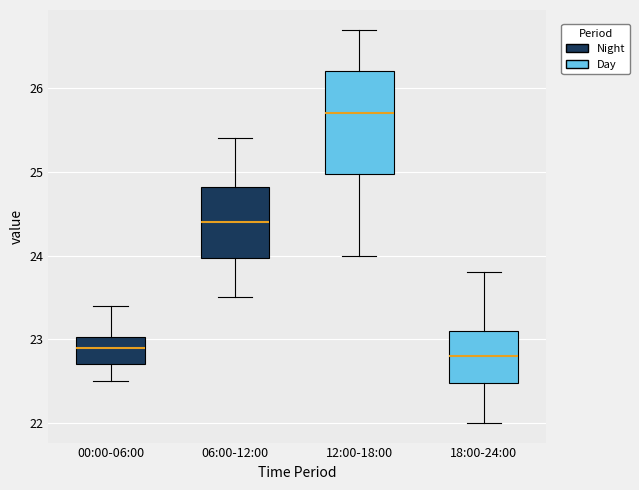

Comparing the boxes themselves (not the whiskers), which one is the tallest?

12:00-18:00